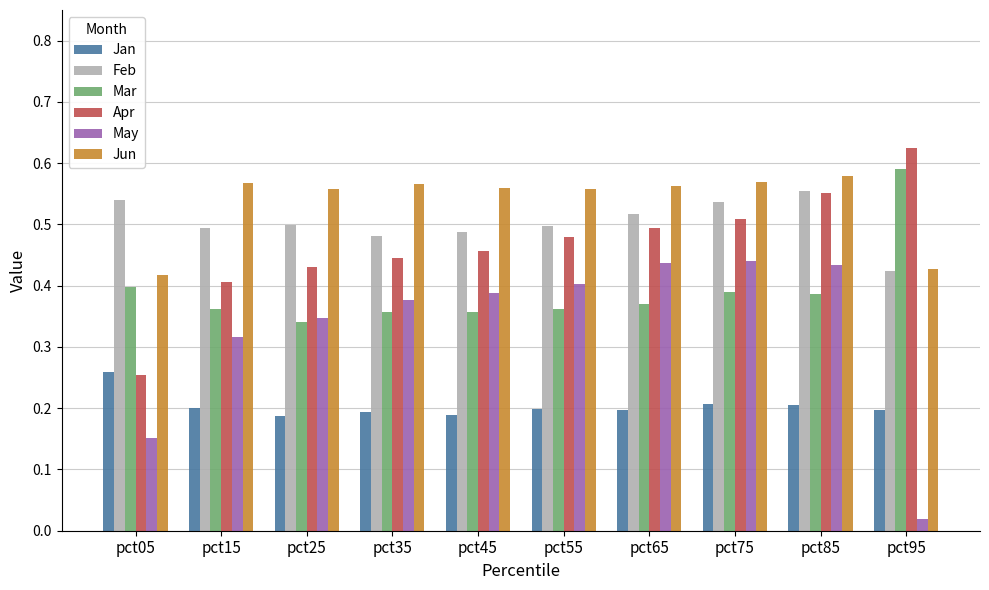

How many bars are there in each group?

6